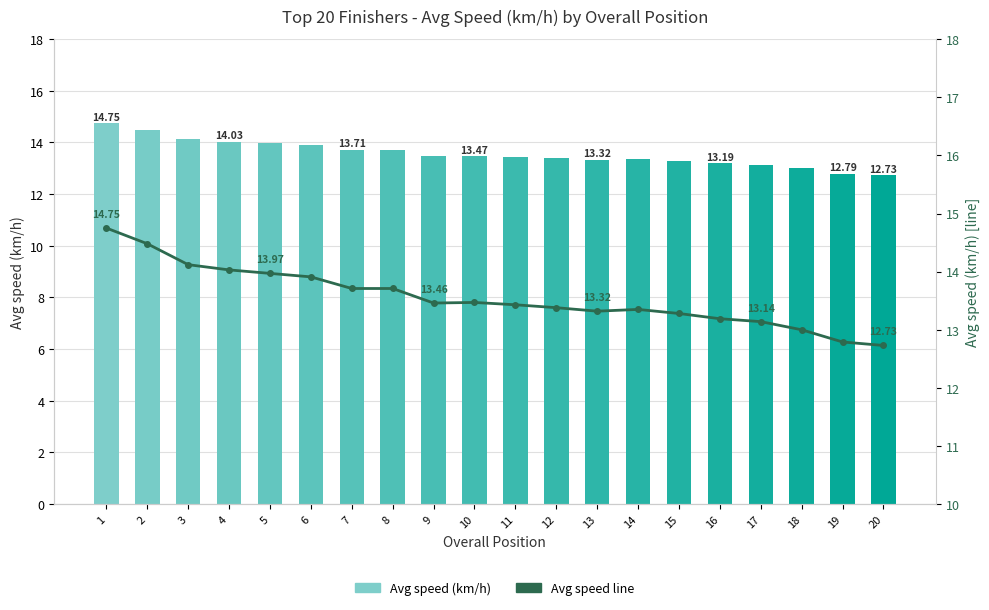

The Avg speed line series shows 13.5 at 10. True or false?

True